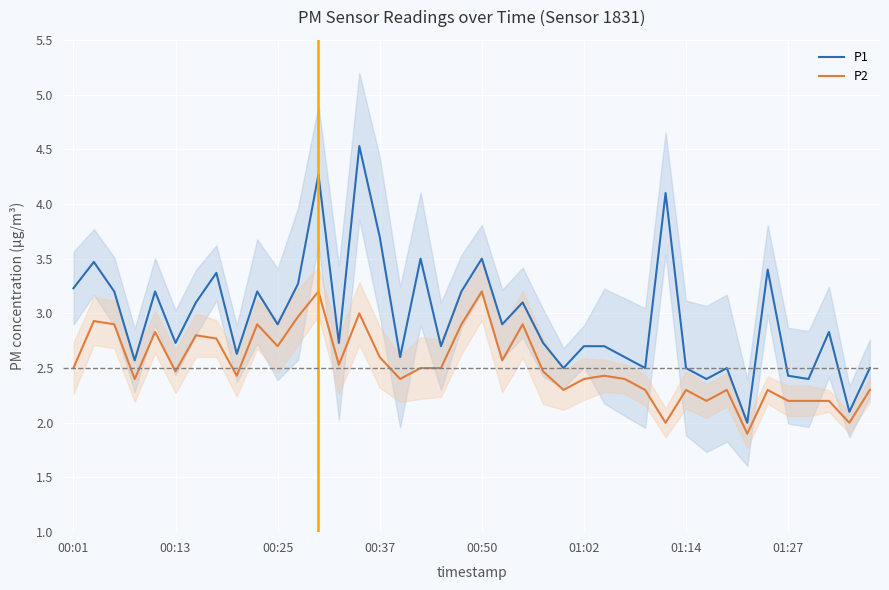

List the series in order of their overall mean, lowest first.

P2, P1